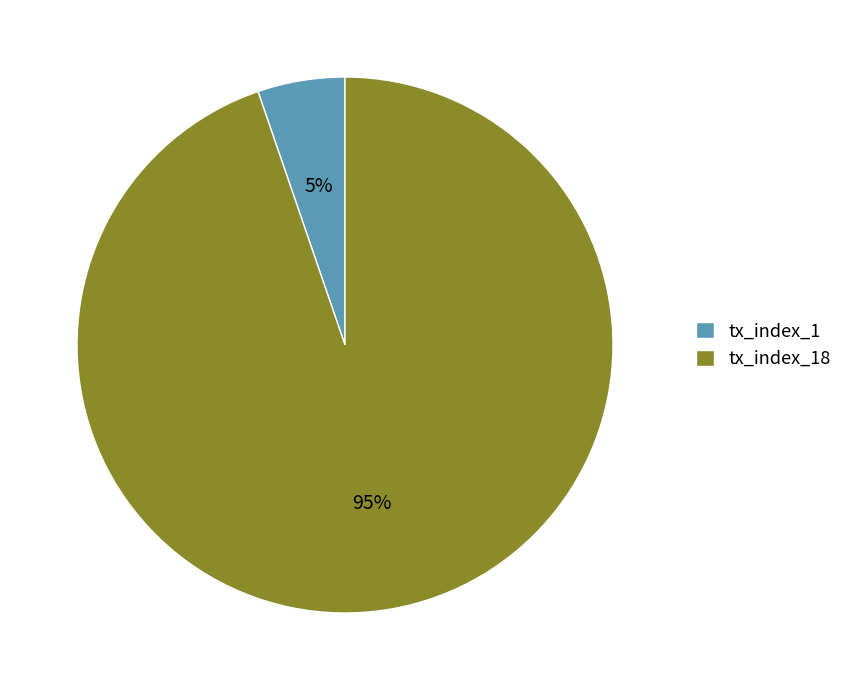

Is tx_index_18 the majority of the pie?

Yes